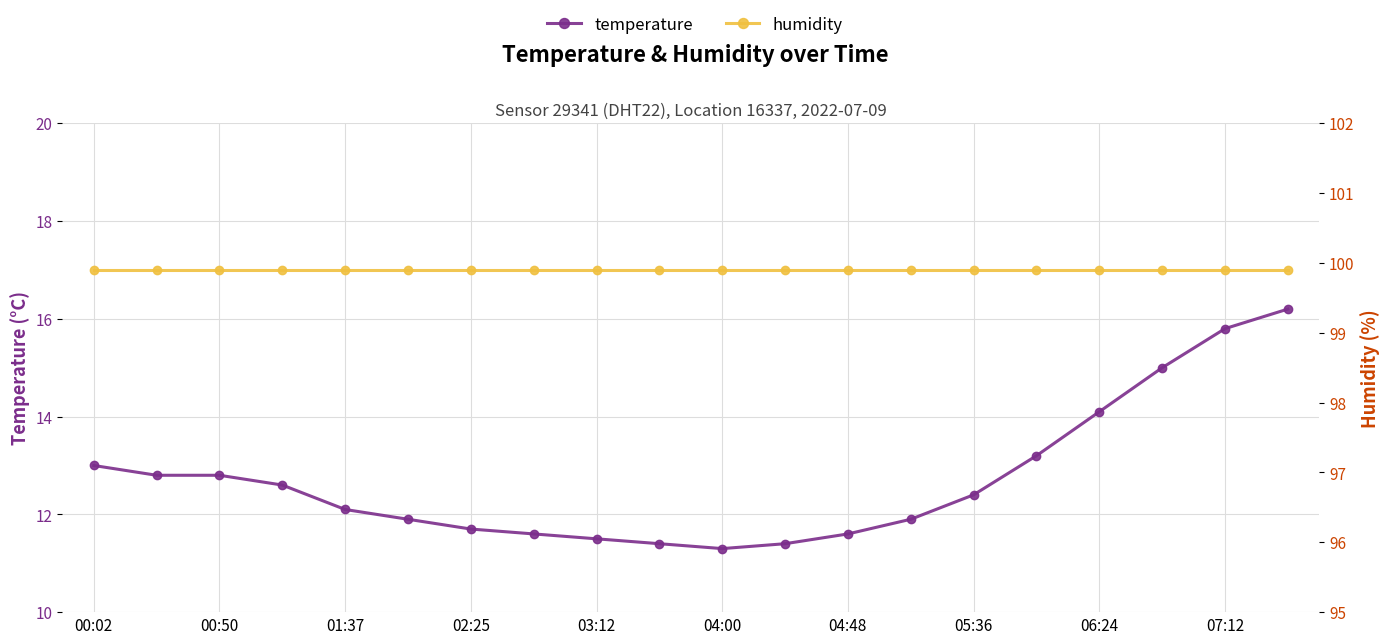

At which label is temperature closest to 13?

00:02